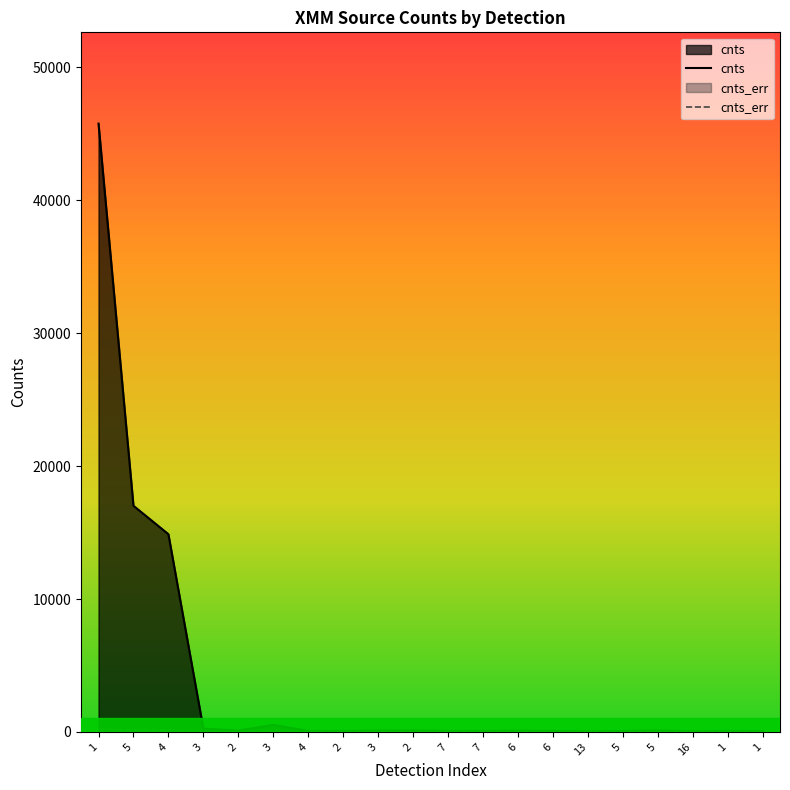

What is the maximum value for cnts_err?

237.4